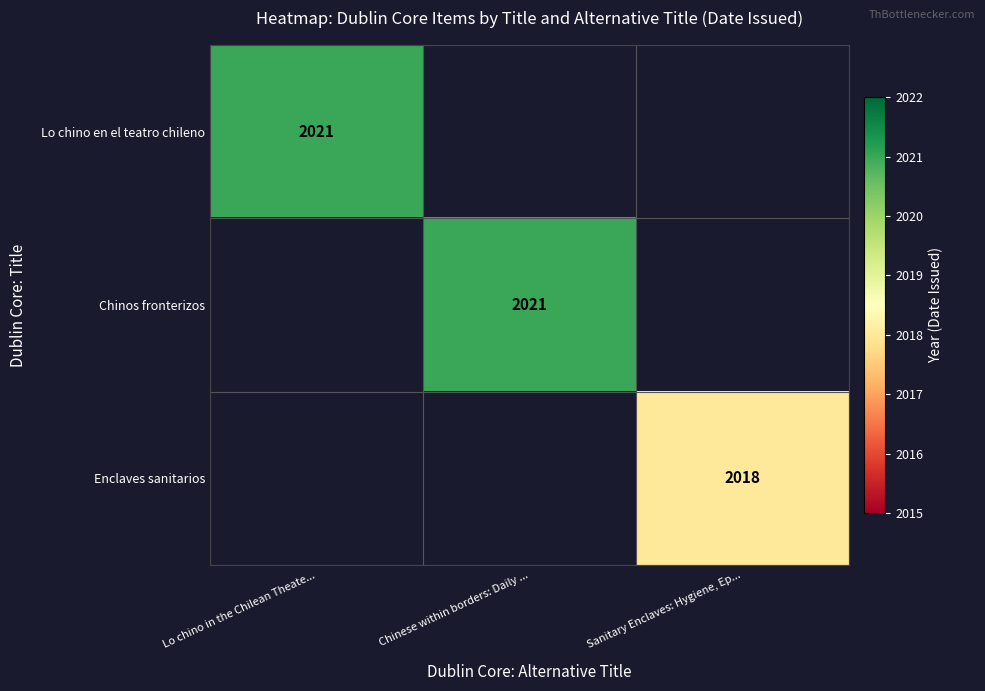

Is it true that Enclaves sanitarios equals 889 at Sanitary Enclaves: Hygiene, Ep...?

False